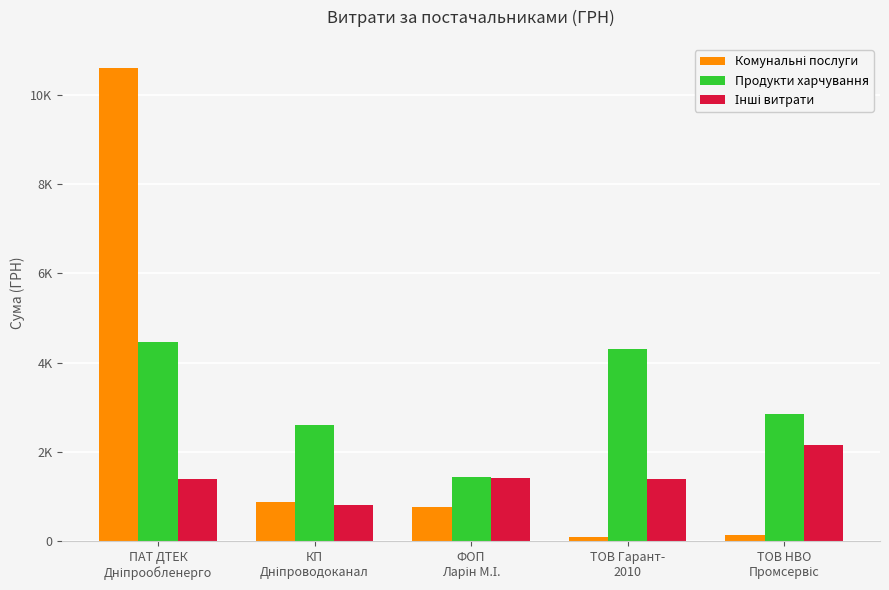

What is the difference between the Комунальні послуги values at ФОП
Ларін М.І. and КП
Дніпроводоканал?

108.5